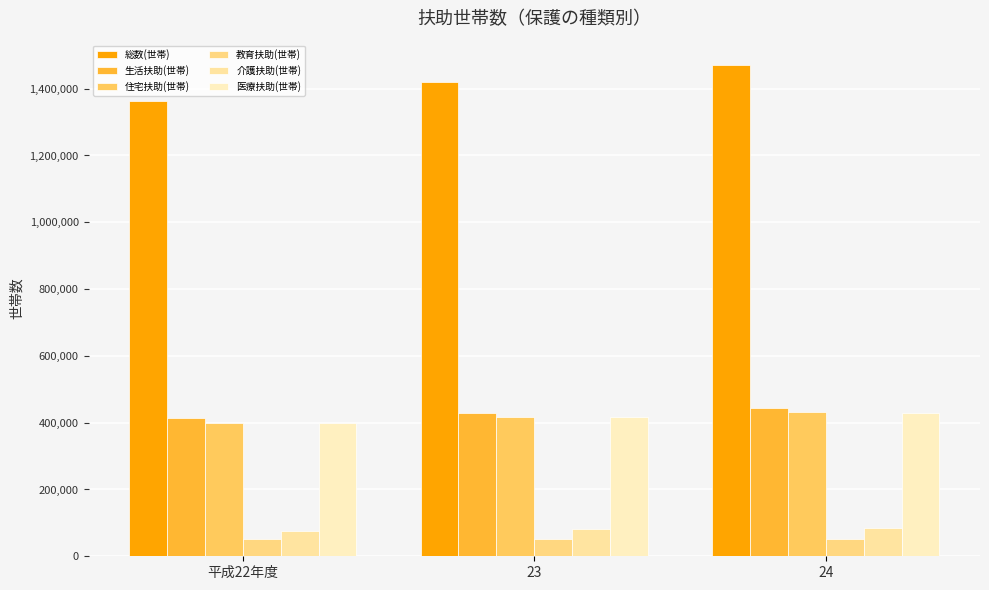

The 教育扶助(世帯) series shows 51841 at 23. True or false?

True